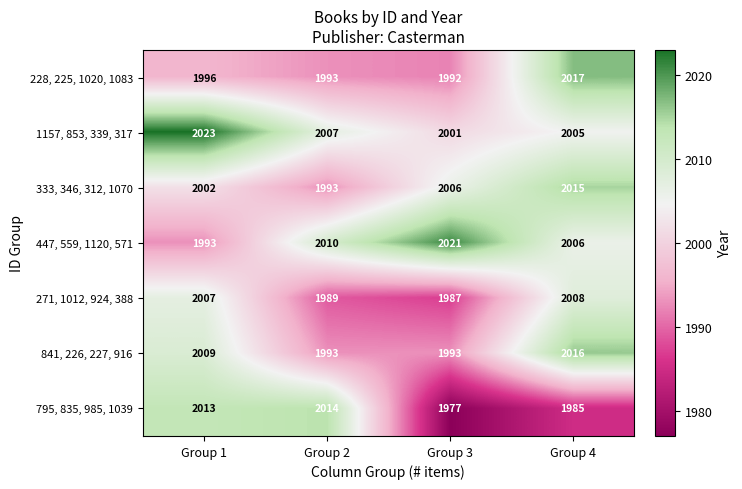

The value of 228, 225, 1020, 1083 at Group 4 is 2803. True or false?

False